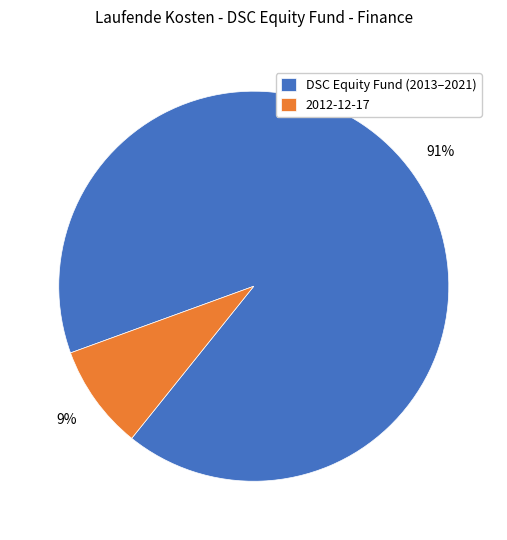

Which slice is the largest?

DSC Equity Fund (2013–2021)